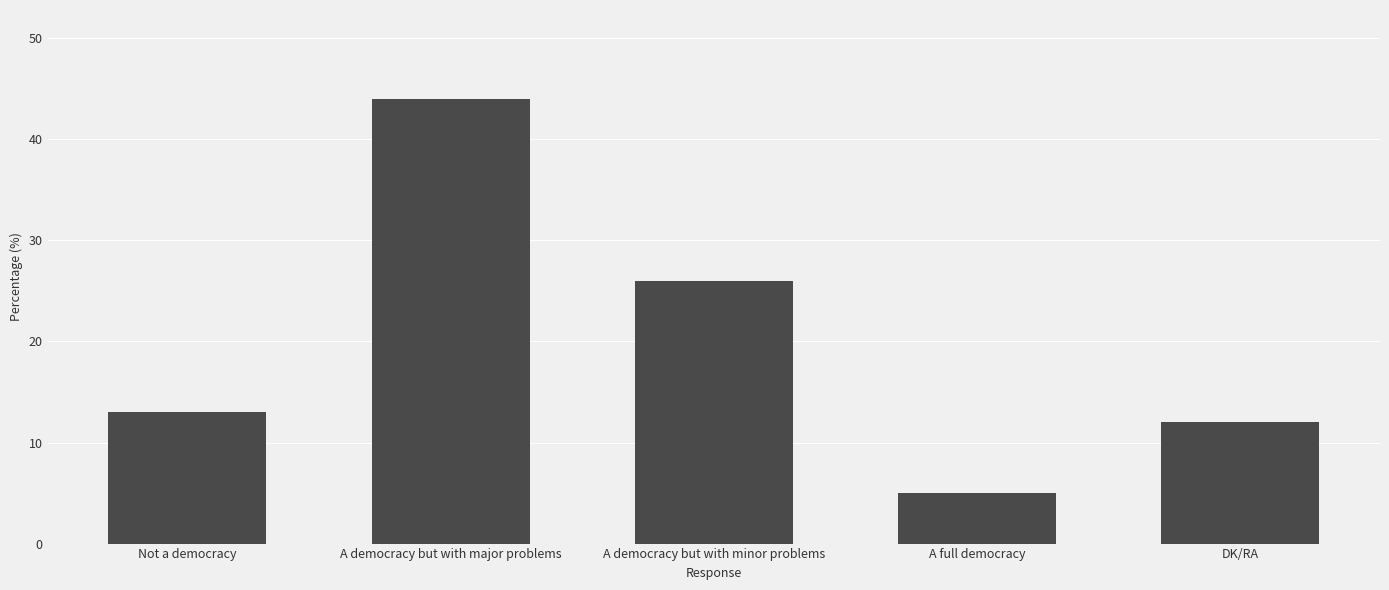

The value at A democracy but with minor problems is 26. True or false?

True